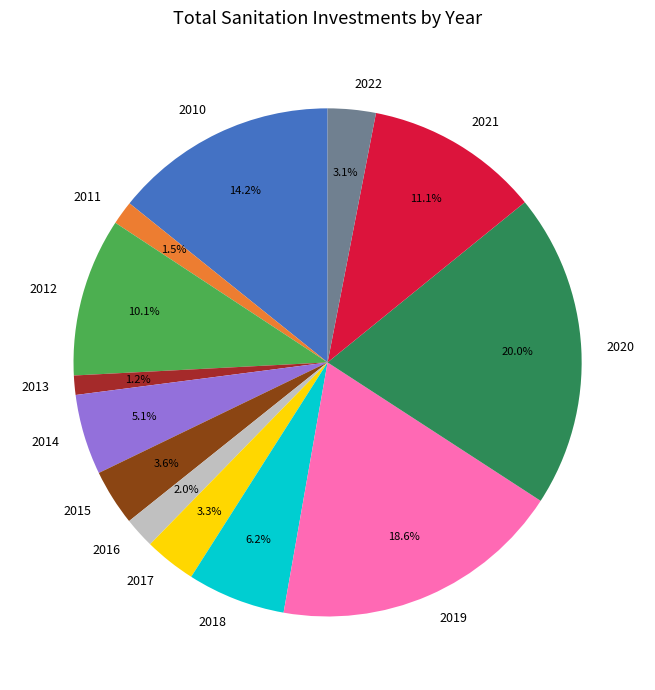

Does any single category account for the majority?

No